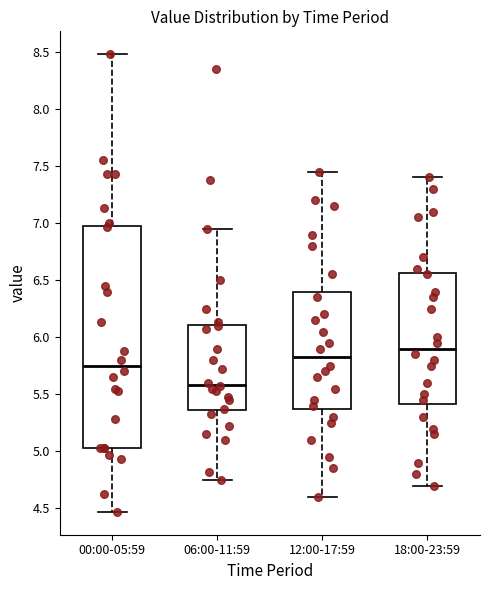

Reading left to right, transcribe this box plot: for each box, give where its median line is, the range the box spans, and where its two whiskers end, as read against the y-axis. The values are not printed on the chart, so give them approximately, as read against the axis.

00:00-05:59: median 5.75, box 5.05 to 7.00, whiskers 4.45 to 8.50
06:00-11:59: median 5.60, box 5.35 to 6.10, whiskers 4.75 to 6.95
12:00-17:59: median 5.85, box 5.40 to 6.40, whiskers 4.60 to 7.45
18:00-23:59: median 5.90, box 5.40 to 6.55, whiskers 4.70 to 7.40